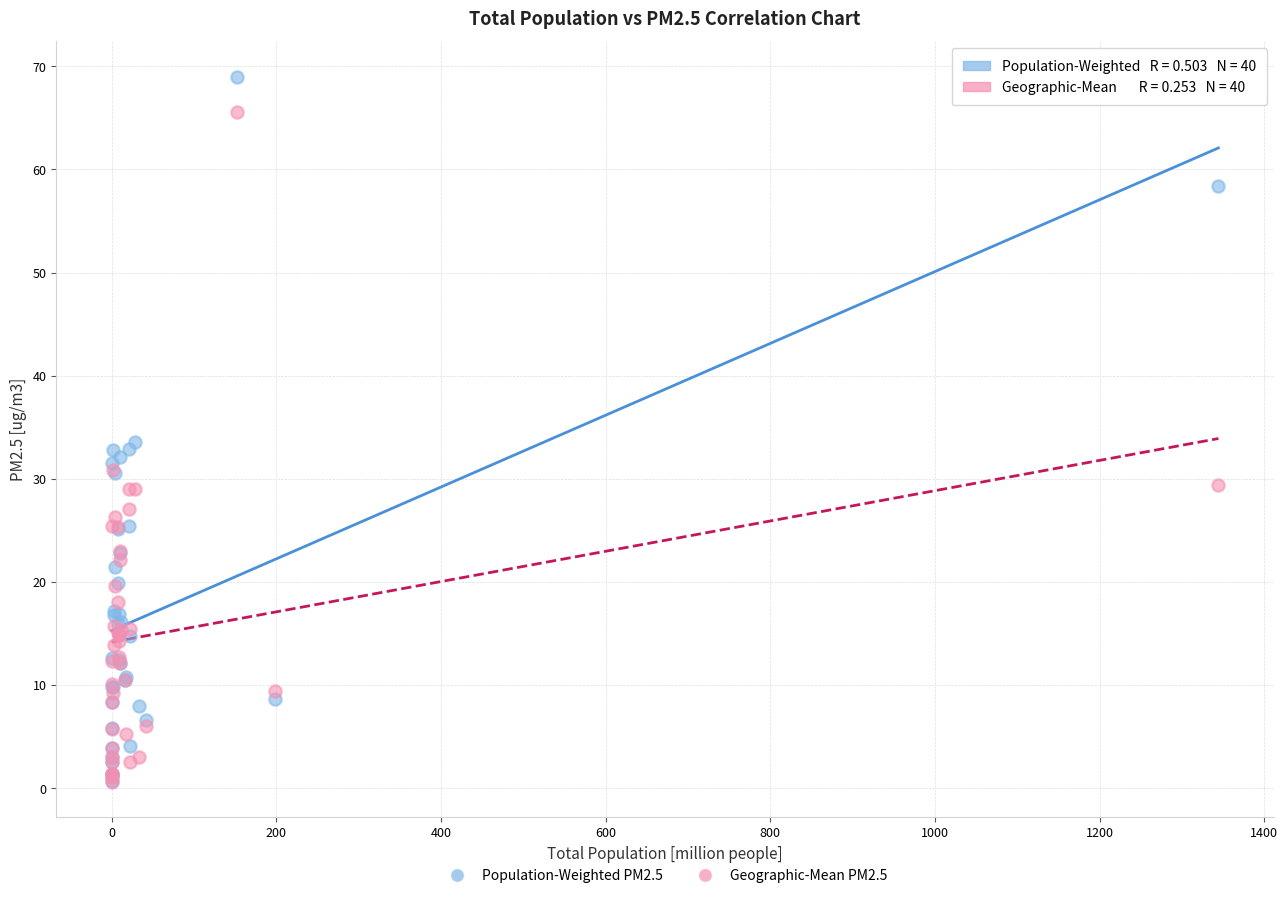

What are all the series names shown in the legend?

Population-Weighted PM2.5, Geographic-Mean PM2.5